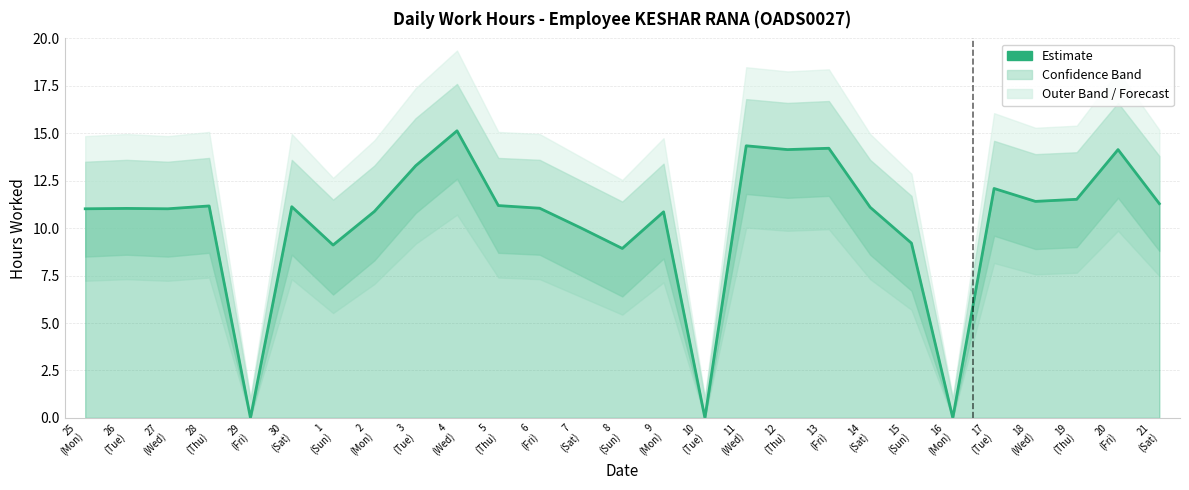

How many categories are shown in the chart?

27